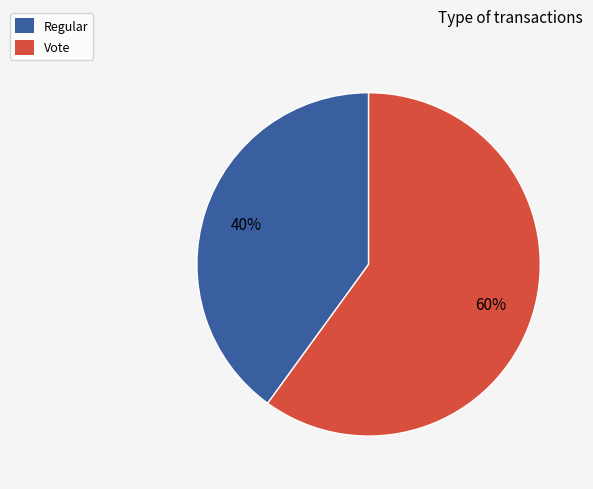

Between Vote and Regular, which is larger?

Vote